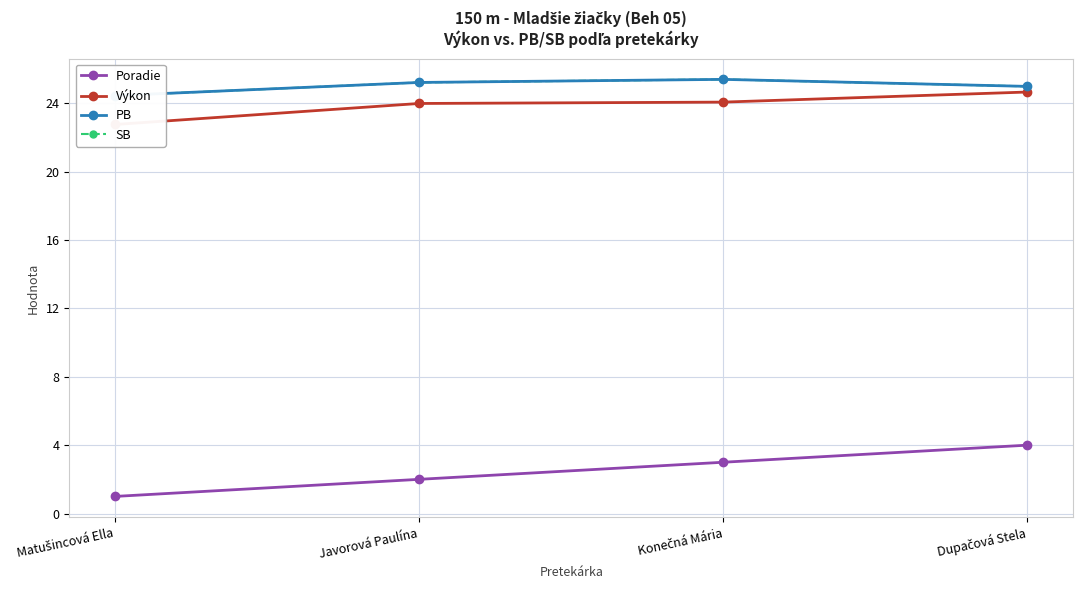

Rank the series by their maximum value, from highest to lowest.

PB, SB, Výkon, Poradie